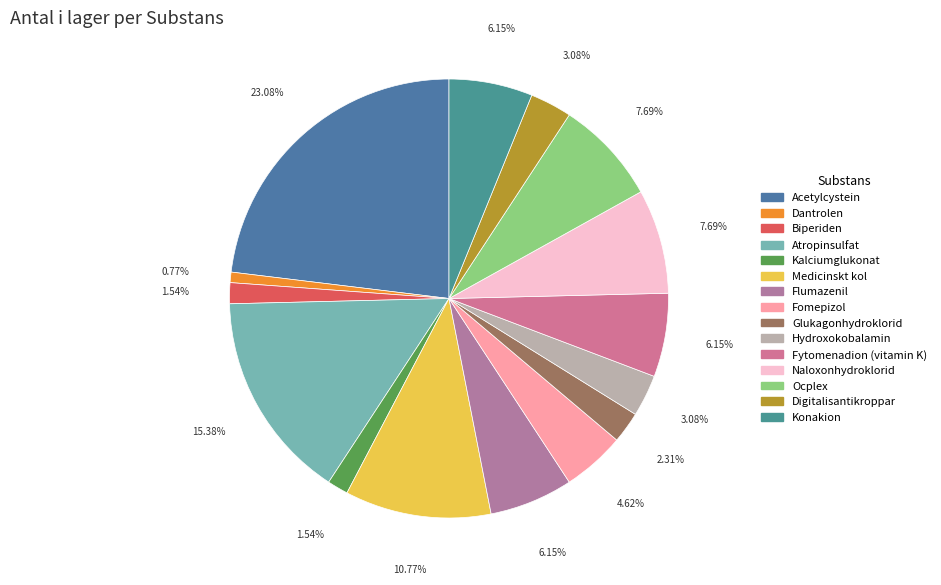

To the nearest percent, what portion does Medicinskt kol represent?

11%